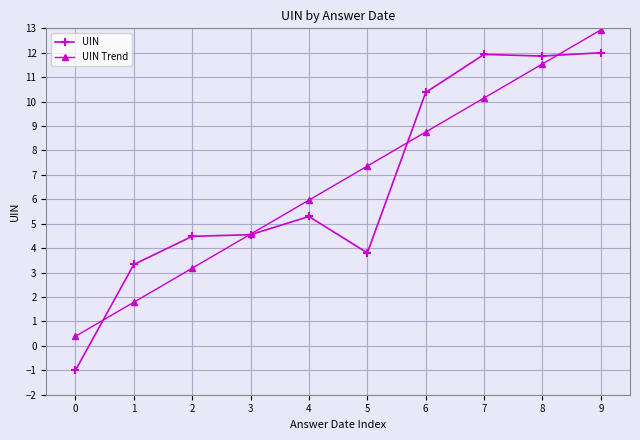

At which category does the chart reach its minimum across all series?

0